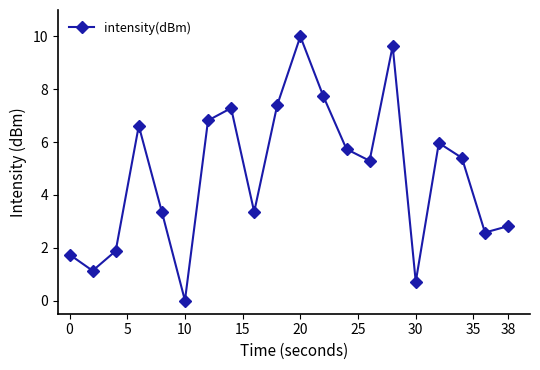

What is the value of the 15th point from the left?

9.6